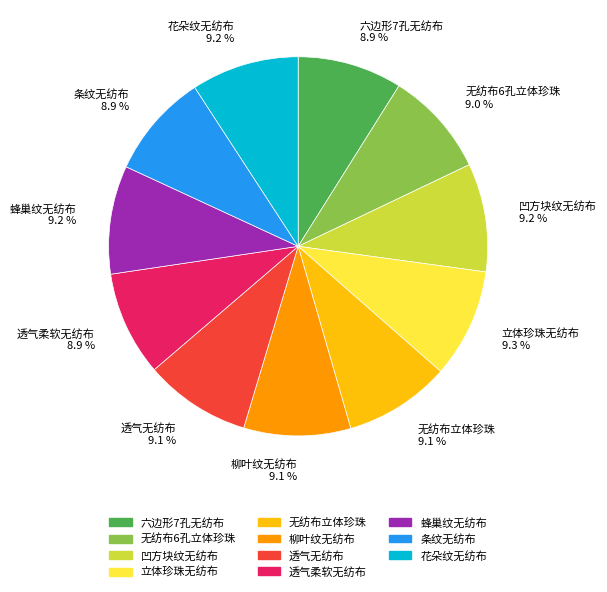

How many slices are in this pie chart?

11